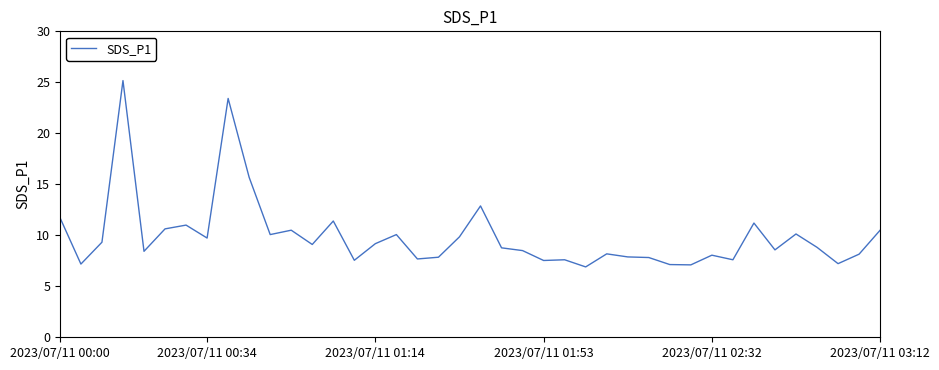

What is the smallest value displayed?

6.9